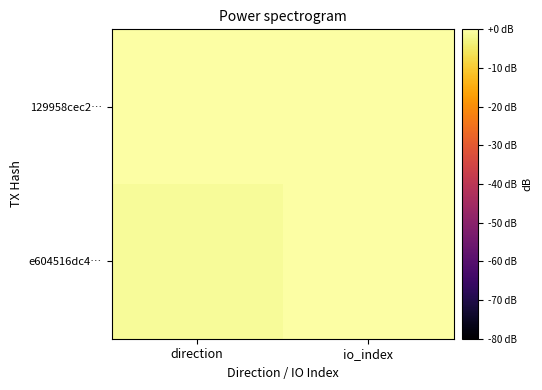

List the series in order of their overall mean, highest first.

129958cec2…, e604516dc4…